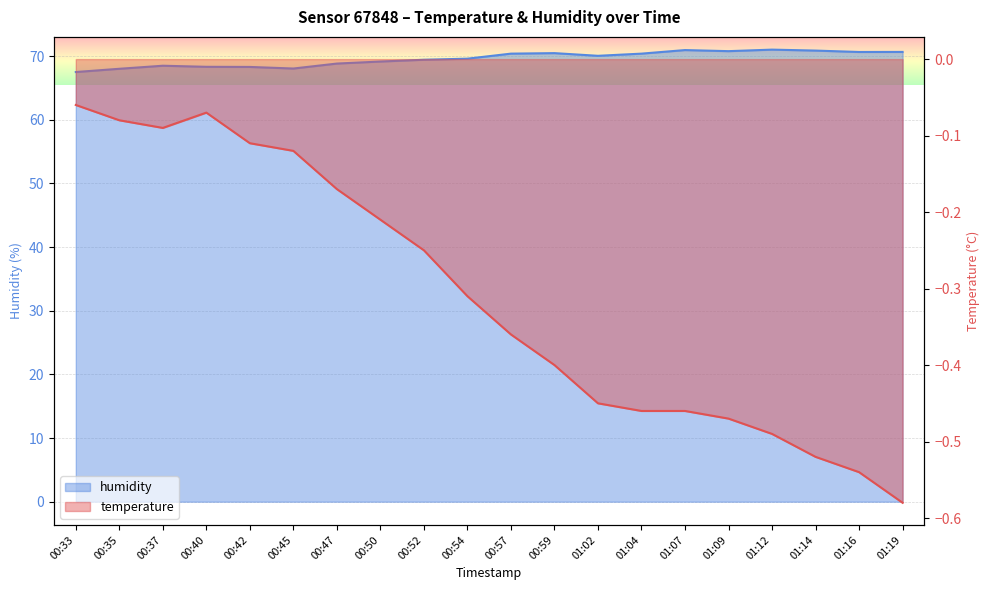

True or false: temperature and humidity intersect in this chart.

False